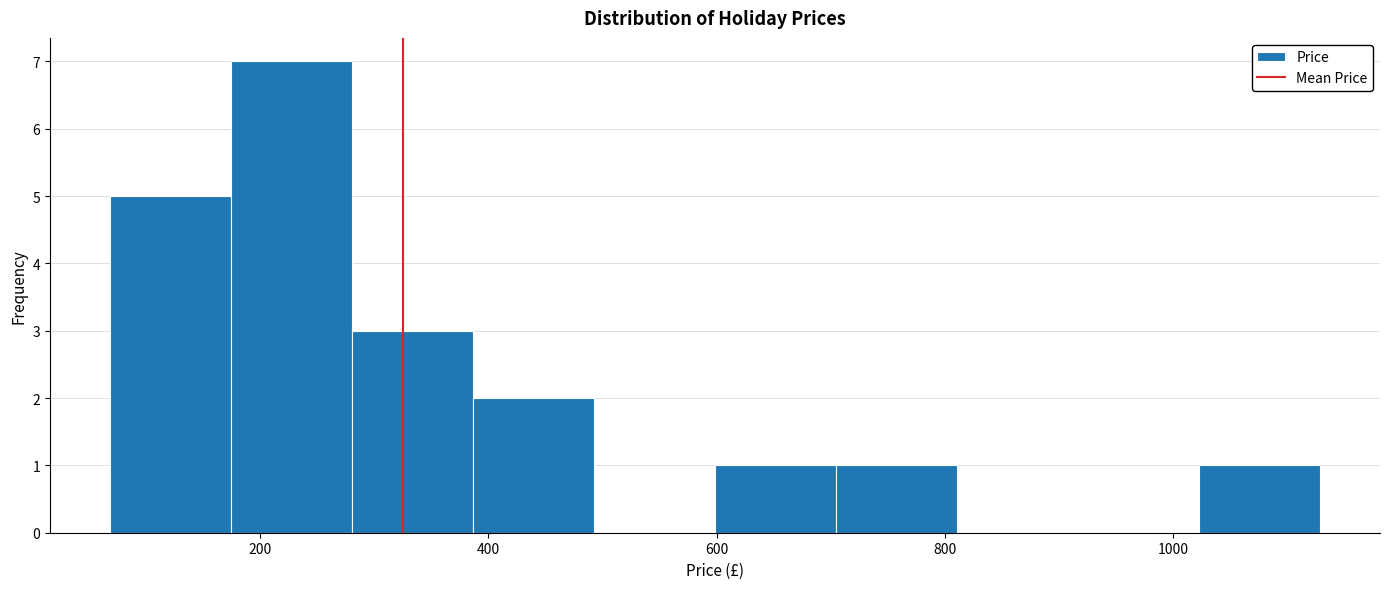

Reading left to right, list every bar in this chart as the range it spans on the x-axis followed by its height. Neither the bar edges nor the heights are printed on the chart, so give them approximately, as read against the axes.

60 to 180: 5
180 to 280: 7
280 to 380: 3
380 to 500: 2
500 to 600: 0
600 to 700: 1
700 to 820: 1
820 to 920: 0
920 to 1020: 0
1020 to 1120: 1